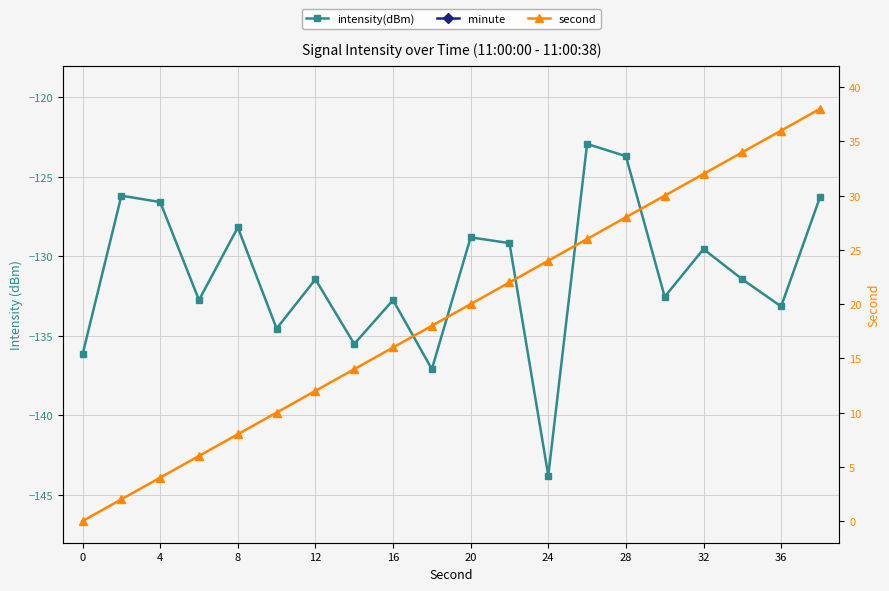

What is the total value across all series at 11?

-107.2